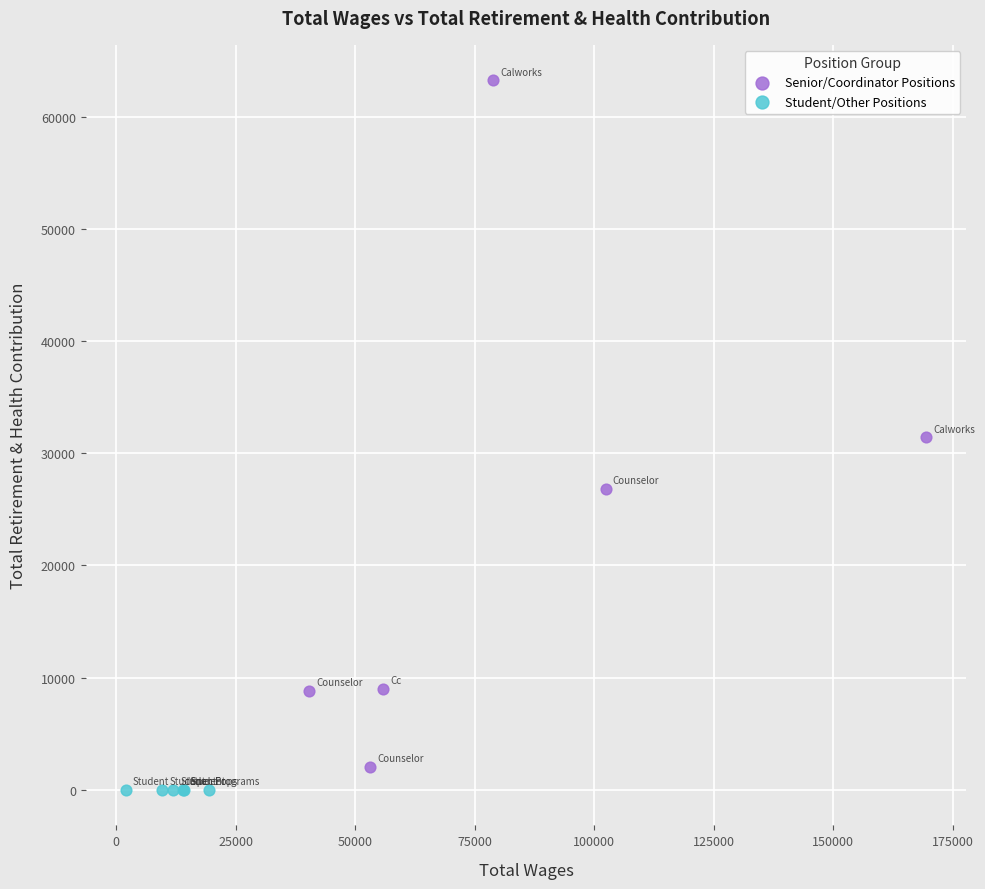

Which series reaches the minimum Y coordinate?

Student/Other Positions